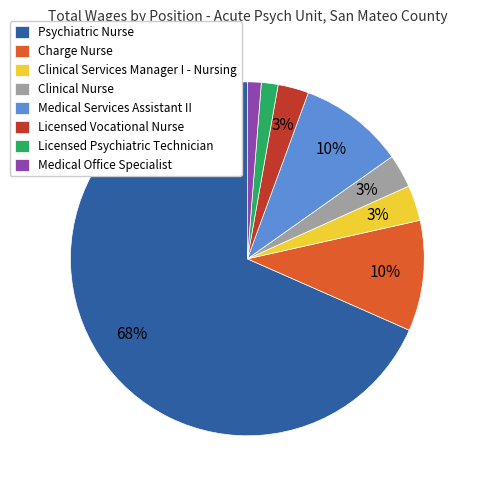

True or false: Medical Services Assistant II accounts for 1% of the total.

False